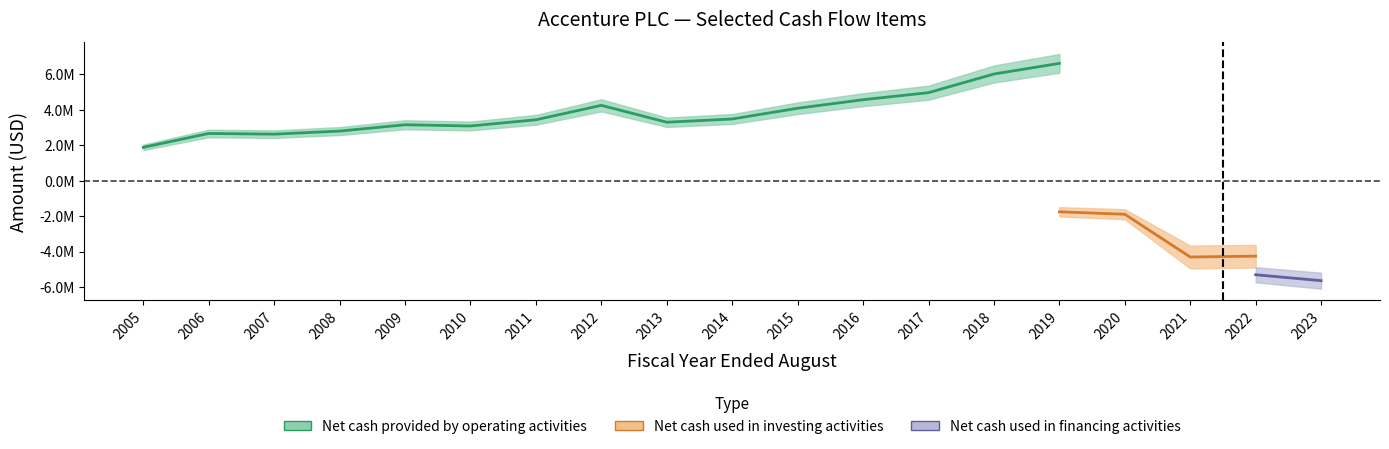

Is this an area chart (filled region under the line)?

No